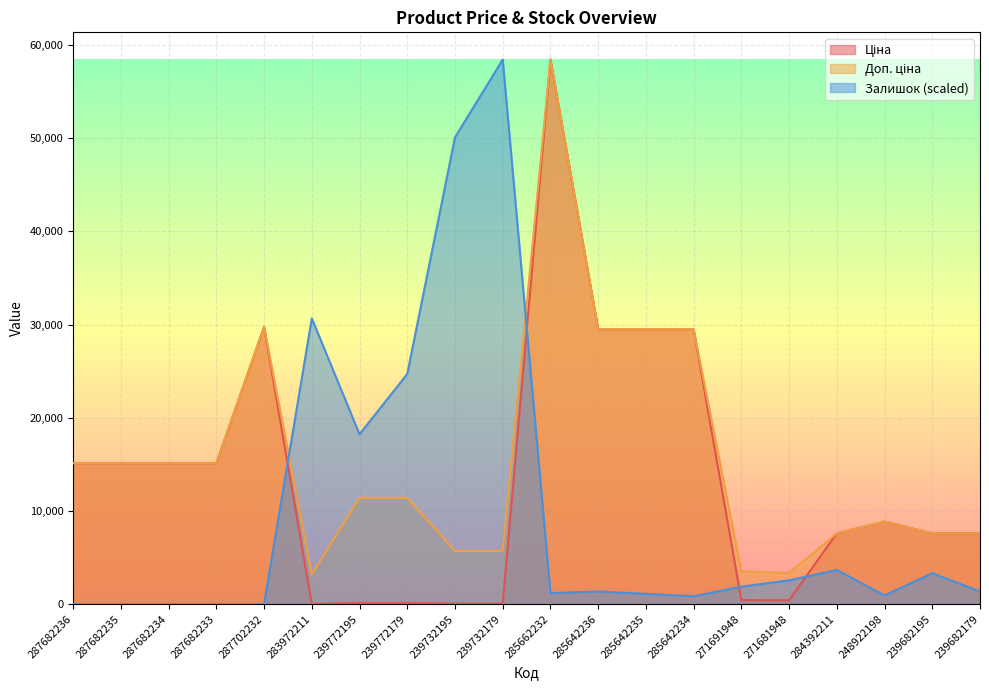

In Ціна, how many points are higher than both neighbors (excluding endpoints)?

3